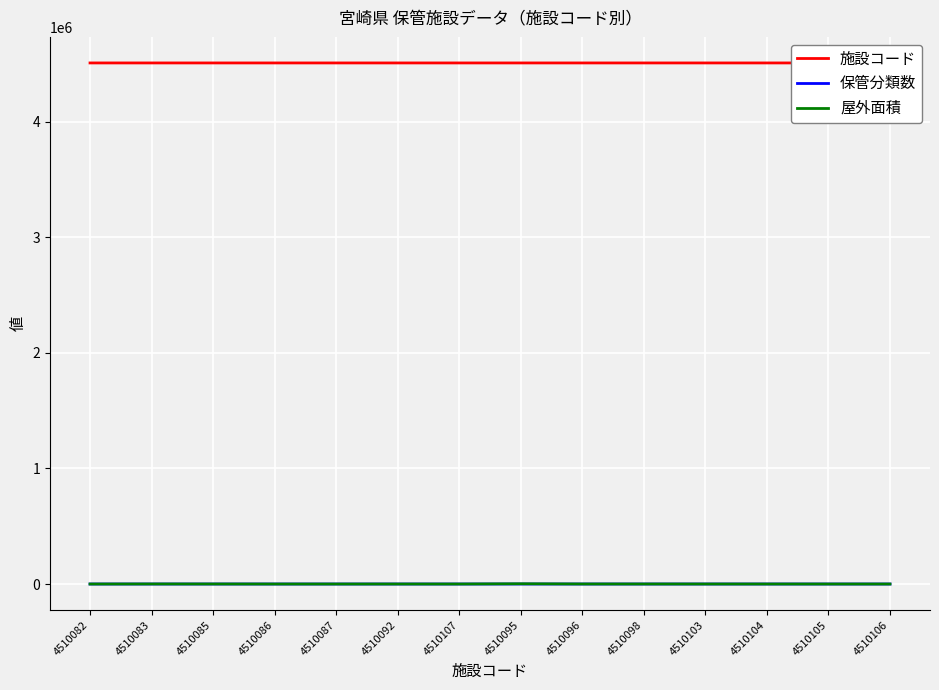

True or false: 保管分類数 and 施設コード intersect in this chart.

False